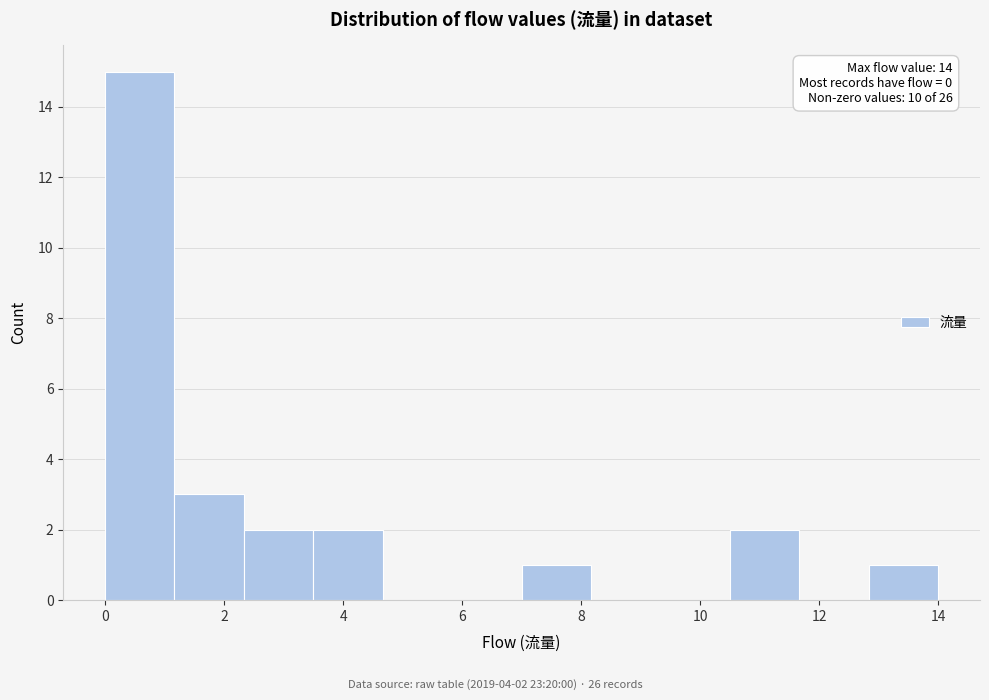

Over which range of the x-axis is the bar tallest?

0.0 to 1.2